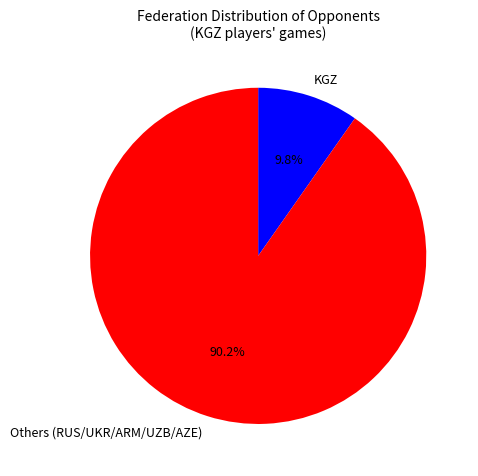

How many segments does this pie chart have?

2